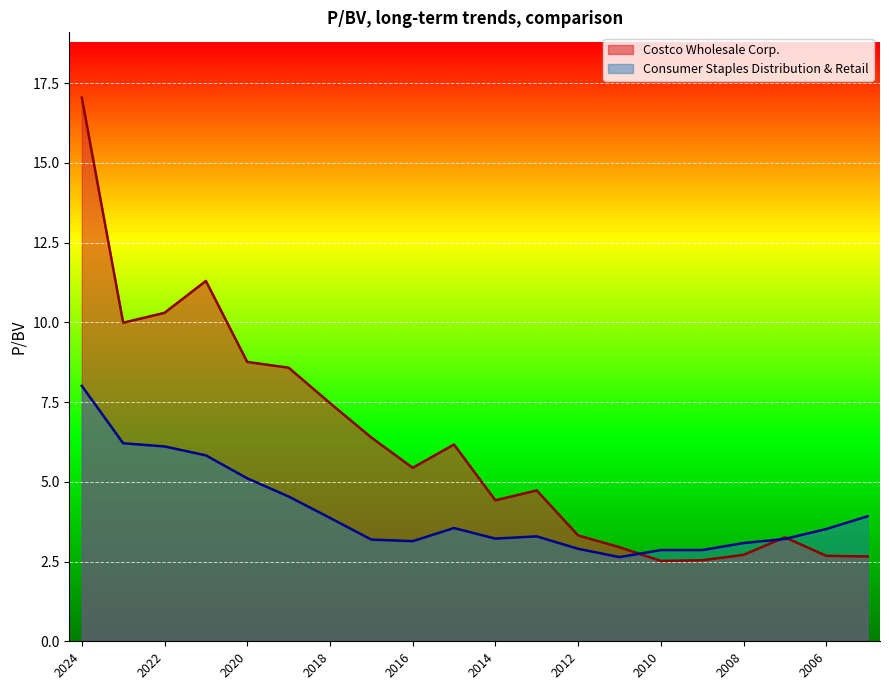

Which series changed the most between 2007-10-25 and 2005-11-10?

Consumer Staples Distribution & Retail